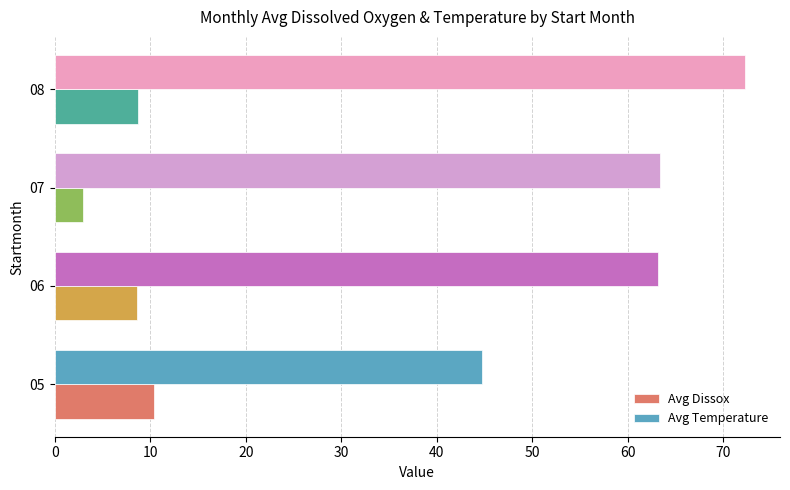

At which category is the sum across all series the highest?

08